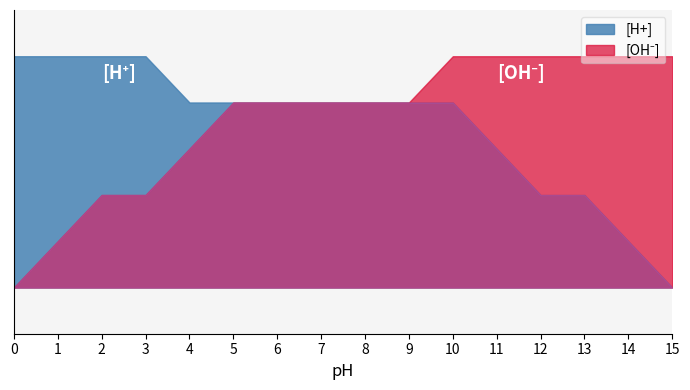

Rank the categories by [H+] value from lowest to highest.

15, 14, 12, 13, 11, 4, 5, 6, 7, 8, 9, 10, 0, 1, 2, 3